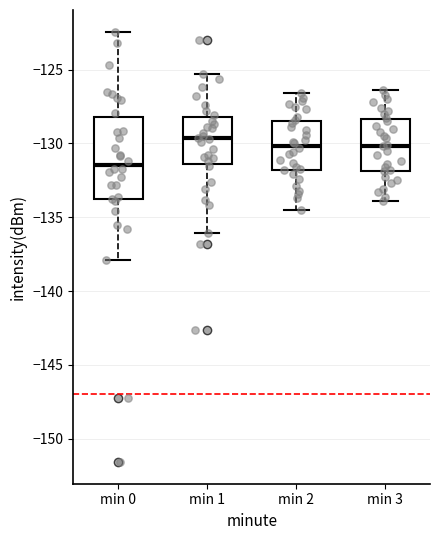

Where is the upper edge of the box for min 3 on the y-axis? The values are not printed on the chart, so give them approximately, as read against the axis.

-128.5